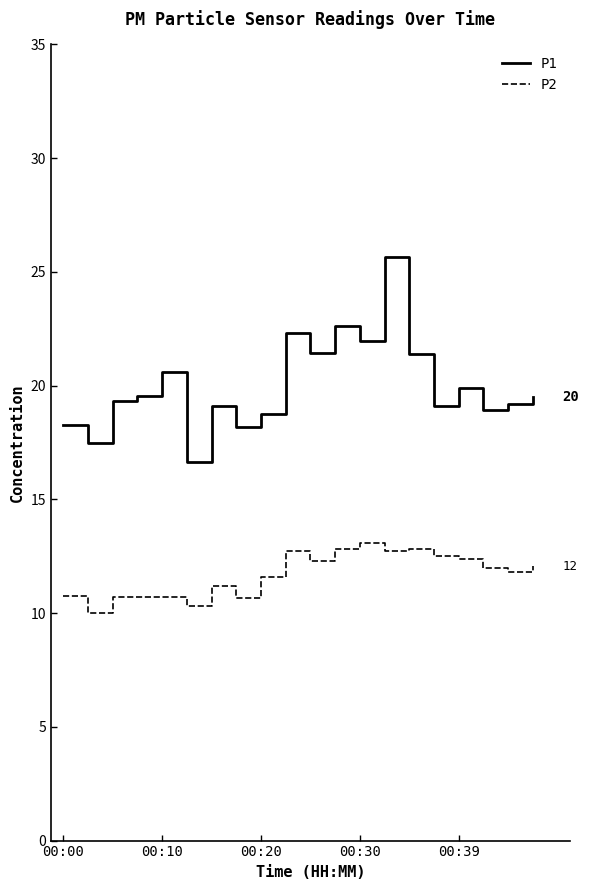

What is the difference between the maximum and minimum values in the P1 series?

9.0